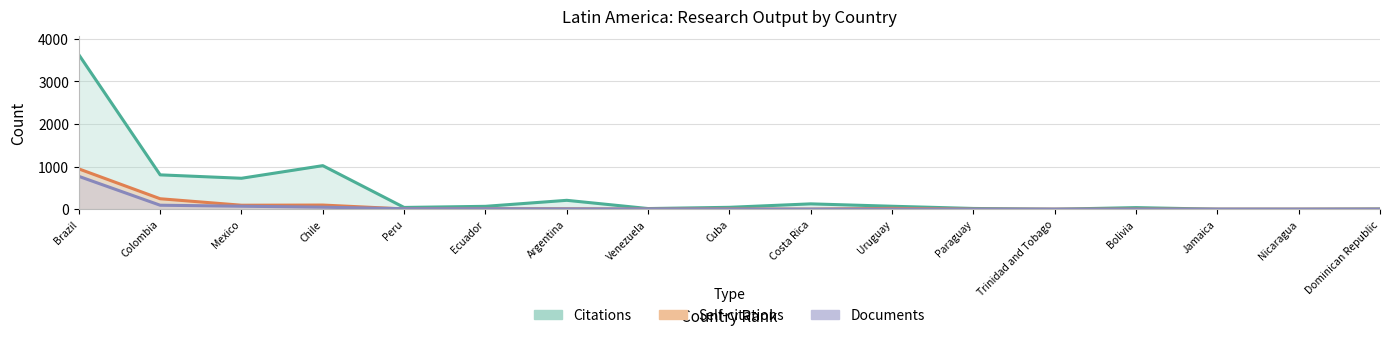

Which series has the largest total across all categories?

Citations